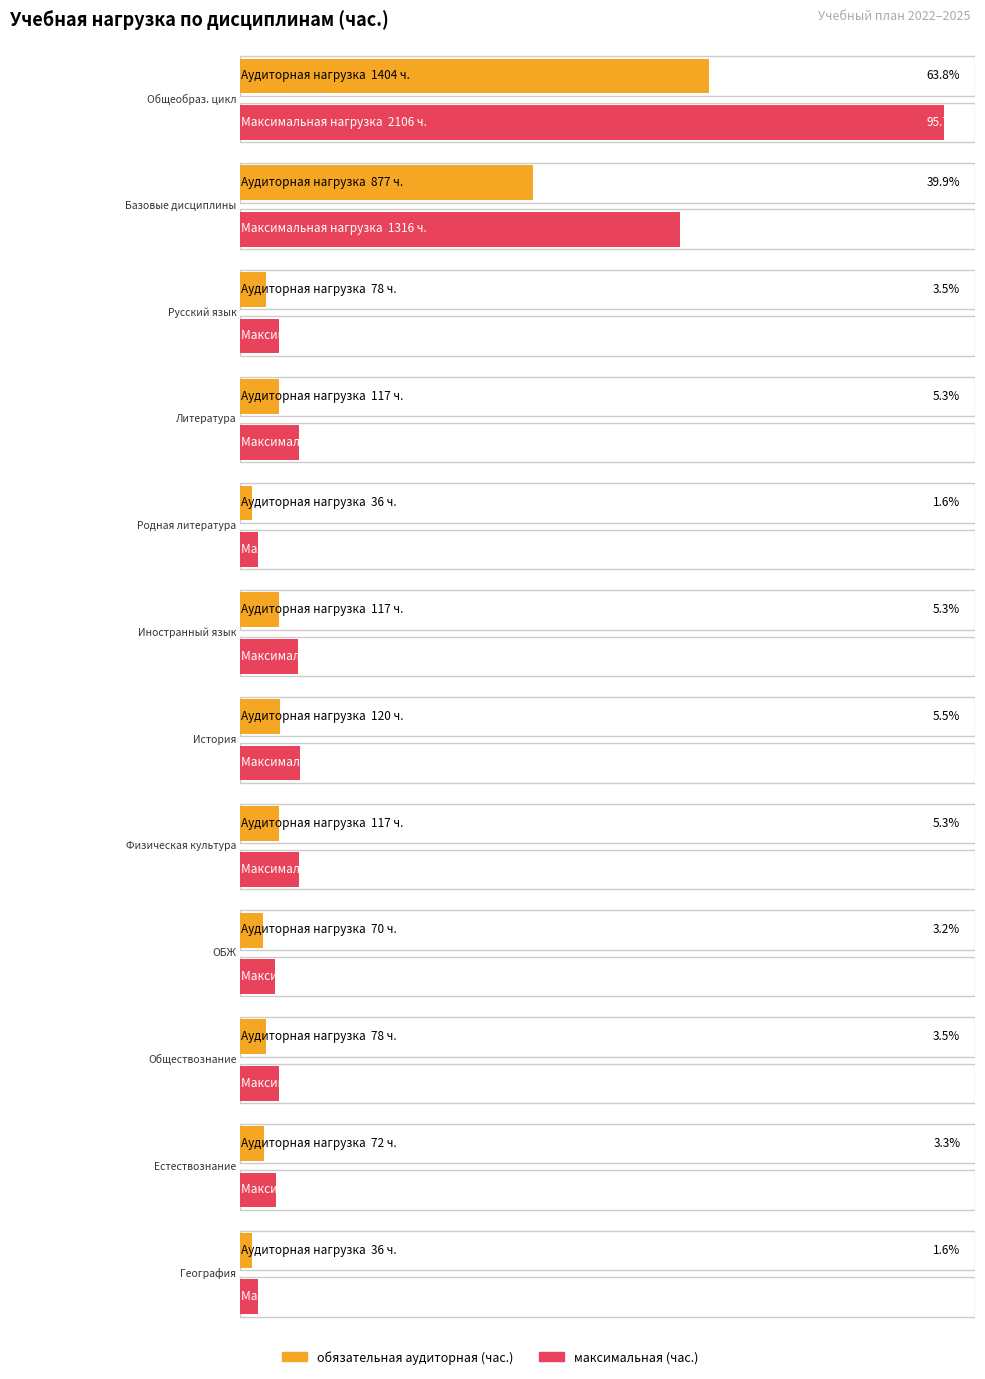

Which series has the widest spread of values?

максимальная